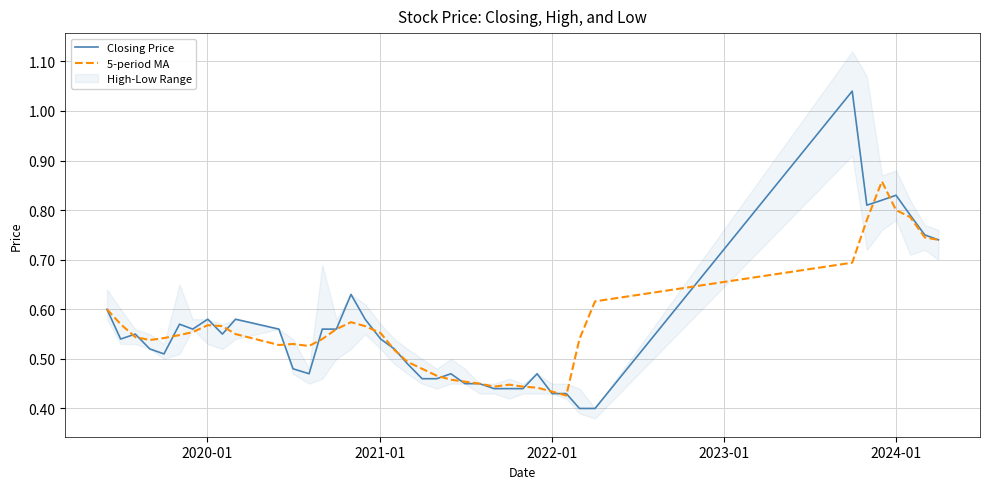

Does the chart display data point markers on the line(s)?

No